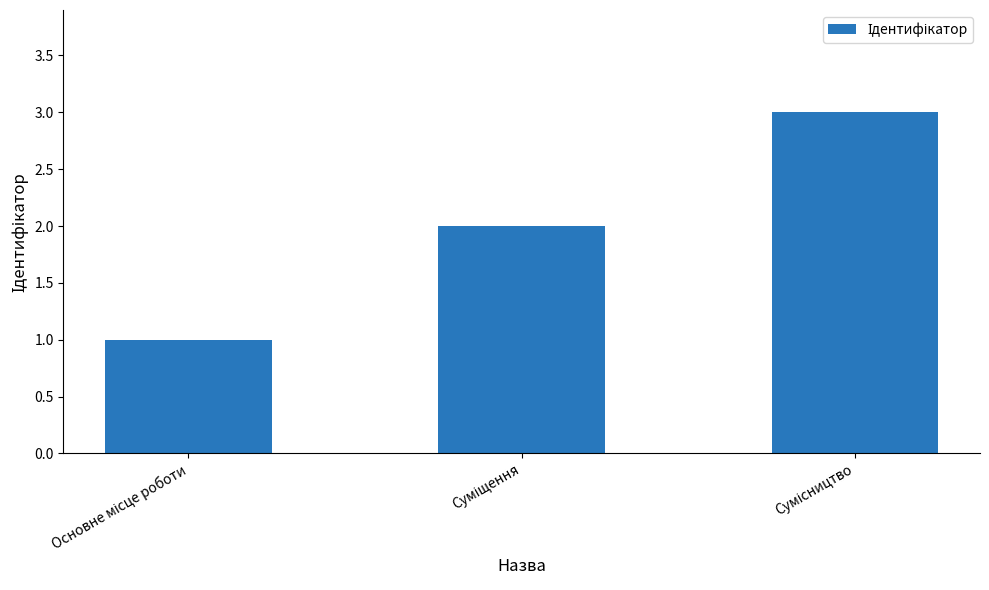

What is the value of the 3rd bar from the left?

3